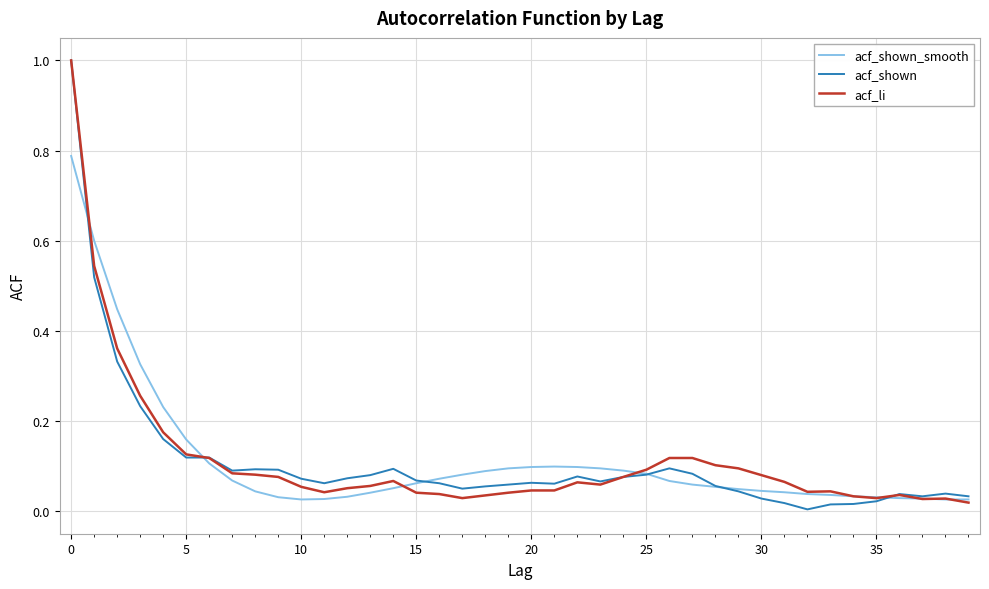

What are all the series names shown in the legend?

acf_shown_smooth, acf_shown, acf_li